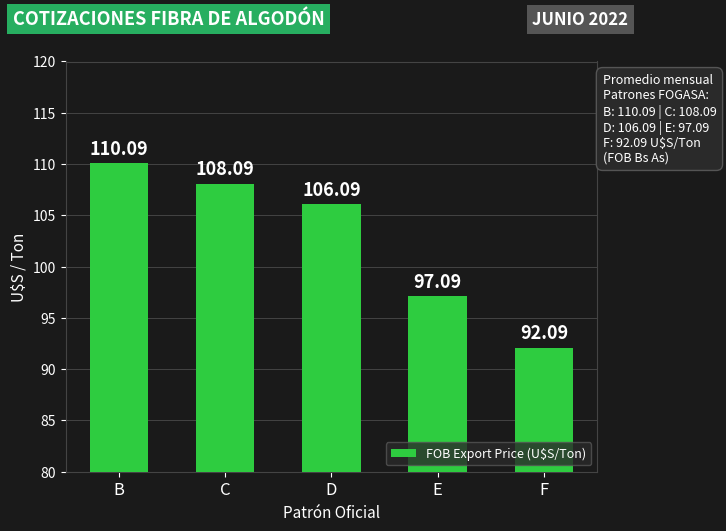

True or false: the data shows 148.0 at D.

False